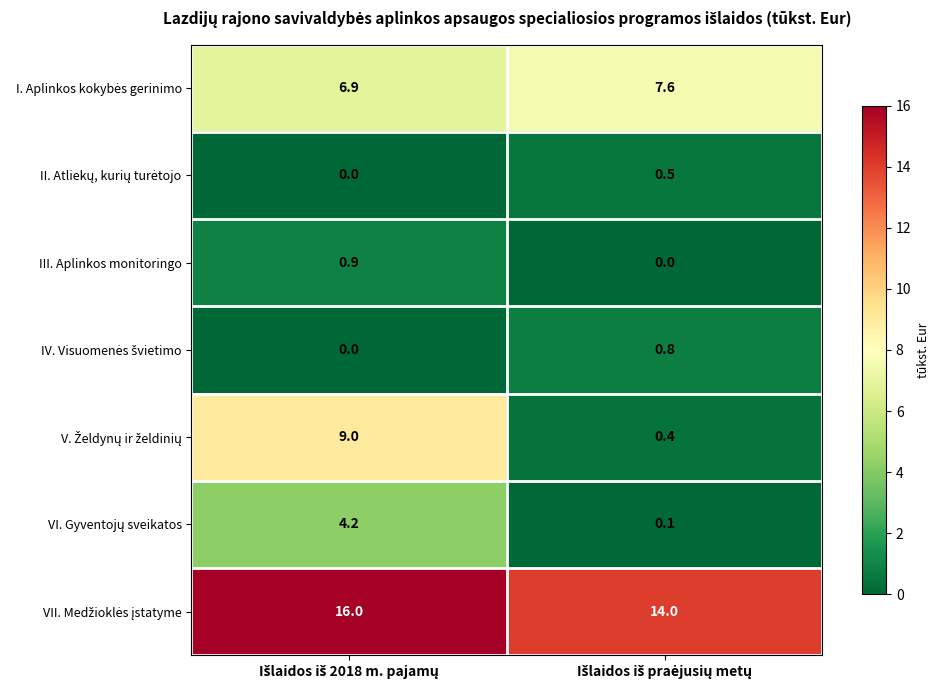

What is the maximum value shown in the chart?

16.0